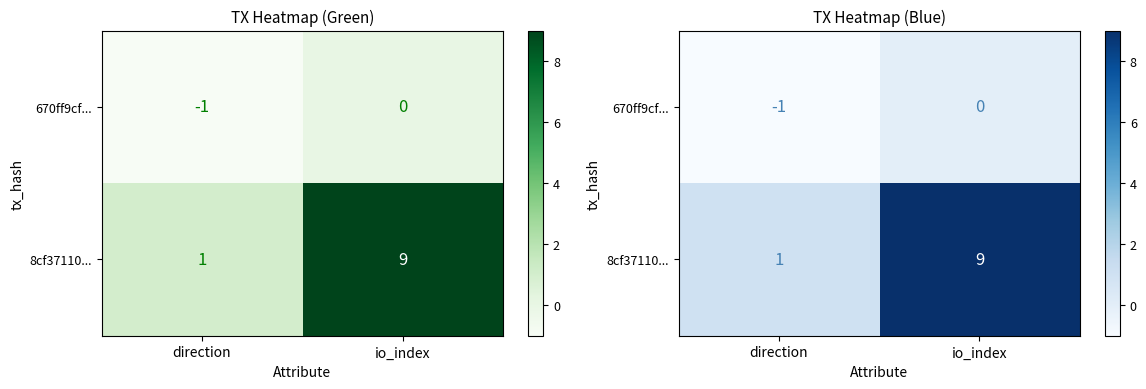

Which series changed the most between direction and io_index?

8cf37110...